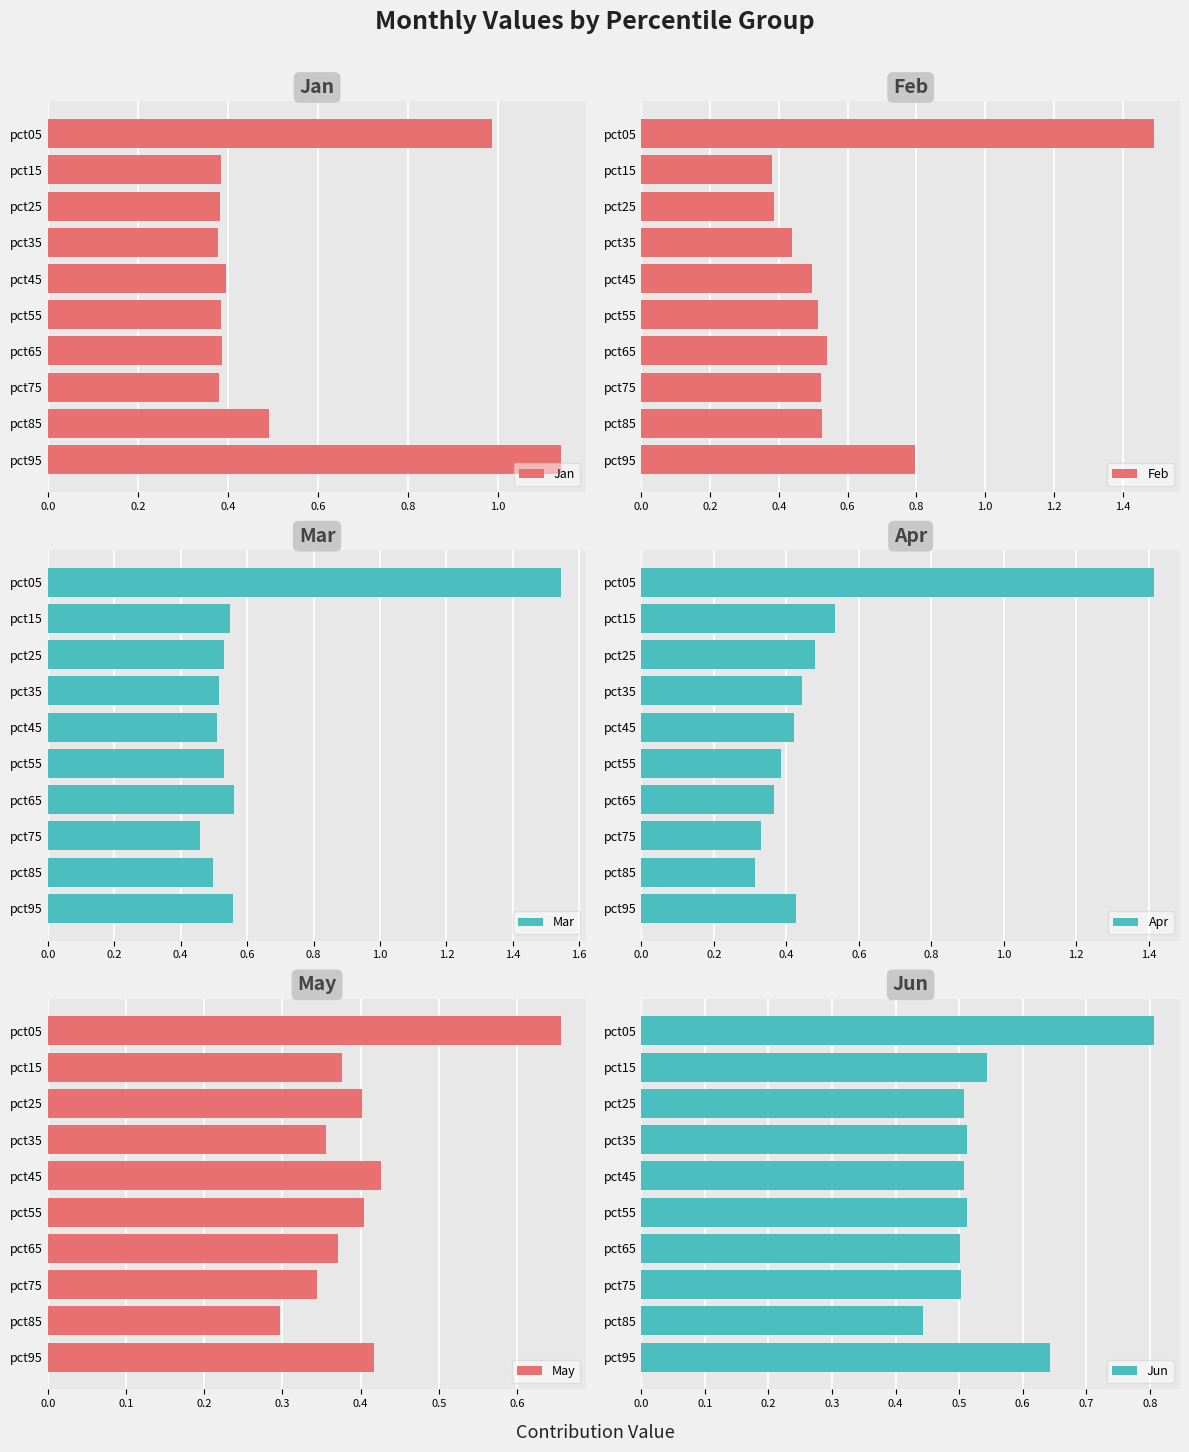

What is the average value of the Jan series?

0.5